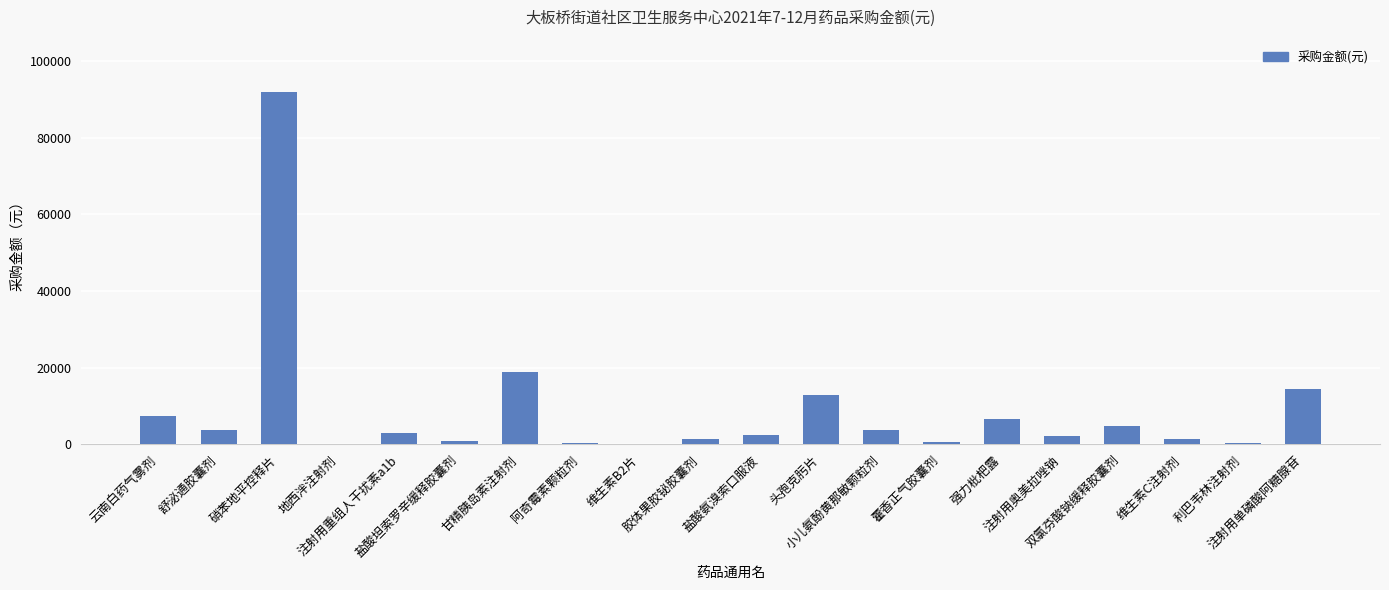

What is the change in value from 盐酸氨溴索口服液 to 利巴韦林注射剂?

-2193.2